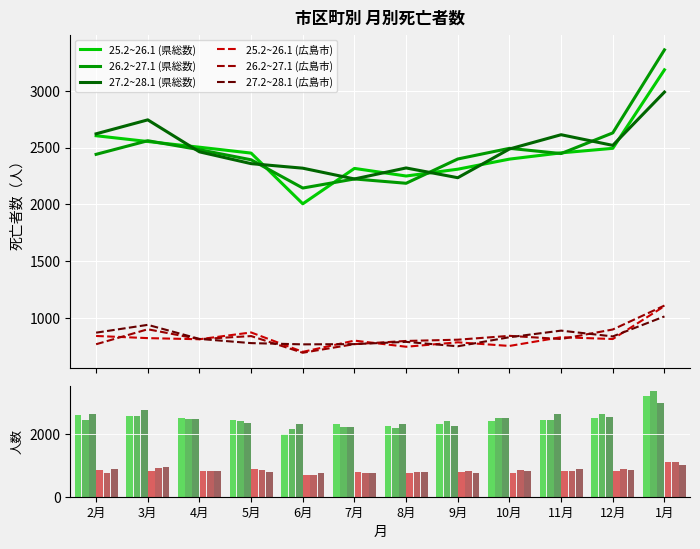

Reading left to right, list all the values displayed in this chart.

25.2~26.1 (県総数): 2月=2604	3月=2553	4月=2503	5月=2451	6月=2004	7月=2316	8月=2249	9月=2309	10月=2398	11月=2453	12月=2493	1月=3185
26.2~27.1 (県総数): 2月=2440	3月=2560	4月=2481	5月=2392	6月=2143	7月=2223	8月=2185	9月=2399	10月=2493	11月=2447	12月=2629	1月=3361
27.2~28.1 (県総数): 2月=2621	3月=2744	4月=2462	5月=2358	6月=2318	7月=2223	8月=2320	9月=2234	10月=2487	11月=2613	12月=2519	1月=2989
25.2~26.1 (広島市): 2月=839	3月=820	4月=810	5月=870	6月=699	7月=798	8月=744	9月=783	10月=751	11月=828	12月=812	1月=1102
26.2~27.1 (広島市): 2月=766	3月=898	4月=811	5月=838	6月=691	7月=767	8月=795	9月=806	10月=840	11月=812	12月=896	1月=1107
27.2~28.1 (広島市): 2月=868	3月=937	4月=813	5月=776	6月=765	7月=767	8月=787	9月=748	10月=828	11月=886	12月=835	1月=1011